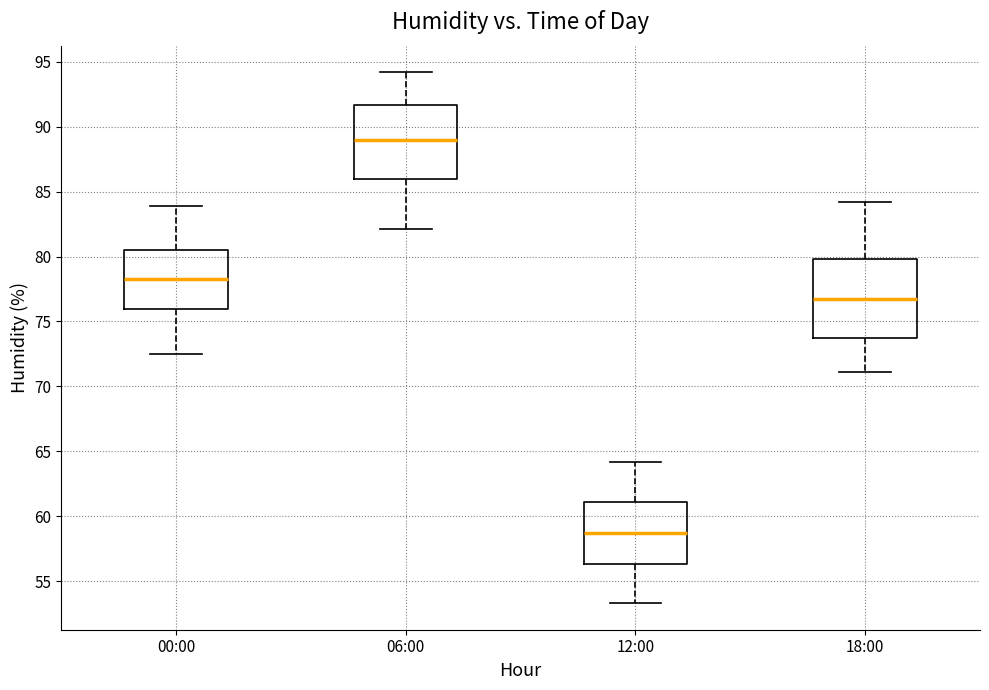

Reading left to right, read every box against the y-axis: the position of its median line, the range the box covers, and the ends of its whiskers. The values are not printed on the chart, so give them approximately, as read against the axis.

00:00: median 78.5, box 76.0 to 80.5, whiskers 72.5 to 84.0
06:00: median 89.0, box 86.0 to 91.5, whiskers 82.0 to 94.0
12:00: median 58.5, box 56.5 to 61.0, whiskers 53.5 to 64.0
18:00: median 76.5, box 73.5 to 80.0, whiskers 71.0 to 84.0